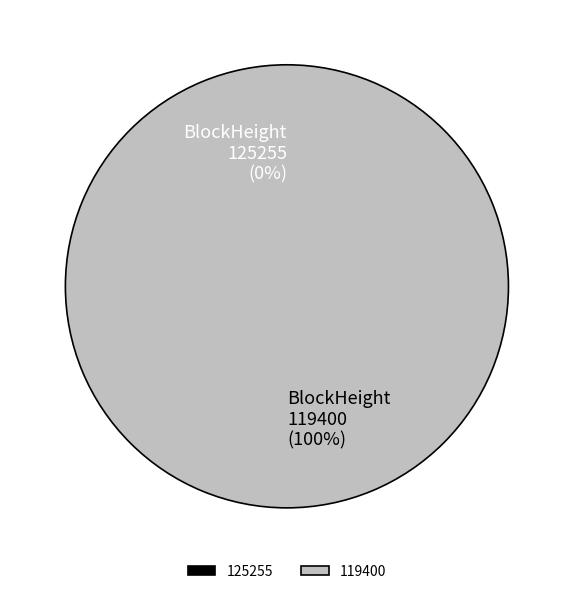

Is it true that 125255 is 0% of the pie?

True